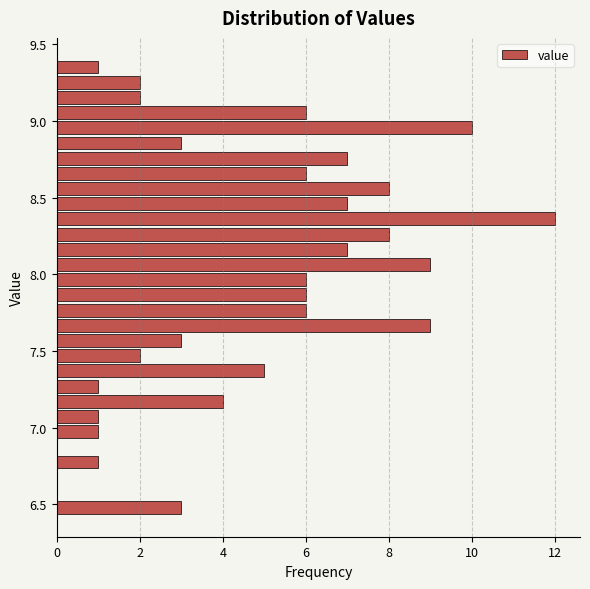

Around what value on the y-axis is the longest bar? Give the approximate position of its centre, as read against the axis.

8.35